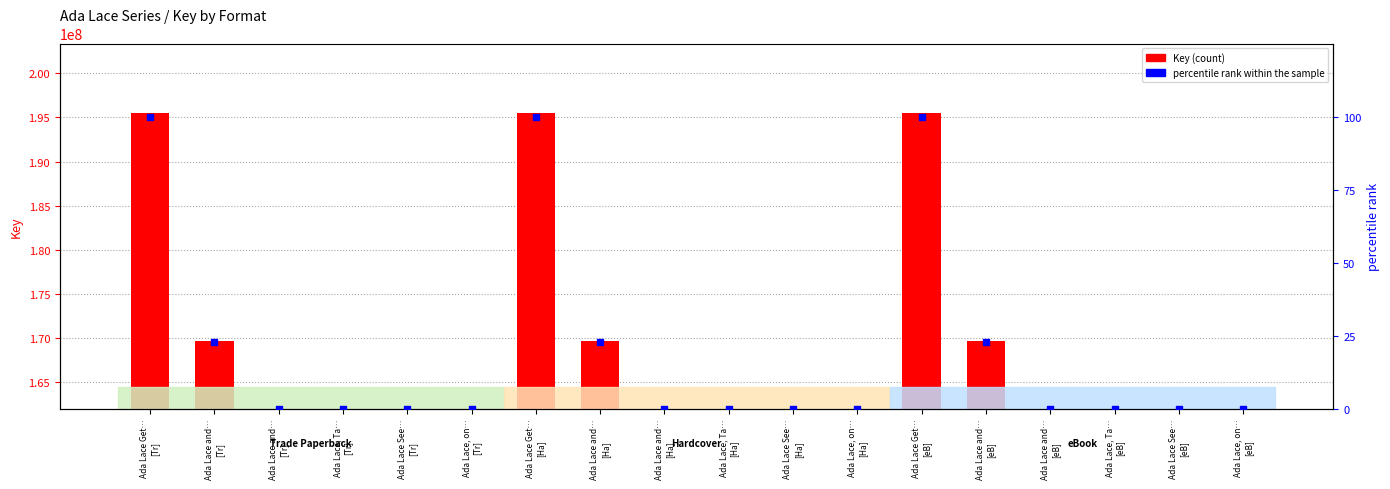

What are all the series names shown in the legend?

Key, percentile rank within the sample